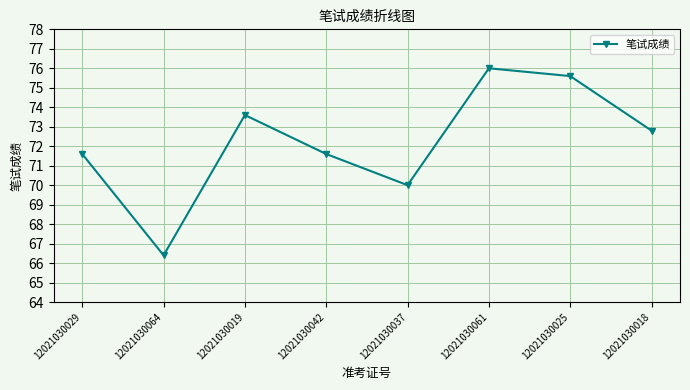

Reading left to right, extract all data points from this chart.

12021030029=71.6	12021030064=66.4	12021030019=73.6	12021030042=71.6	12021030037=70.0	12021030061=76.0	12021030025=75.6	12021030018=72.8